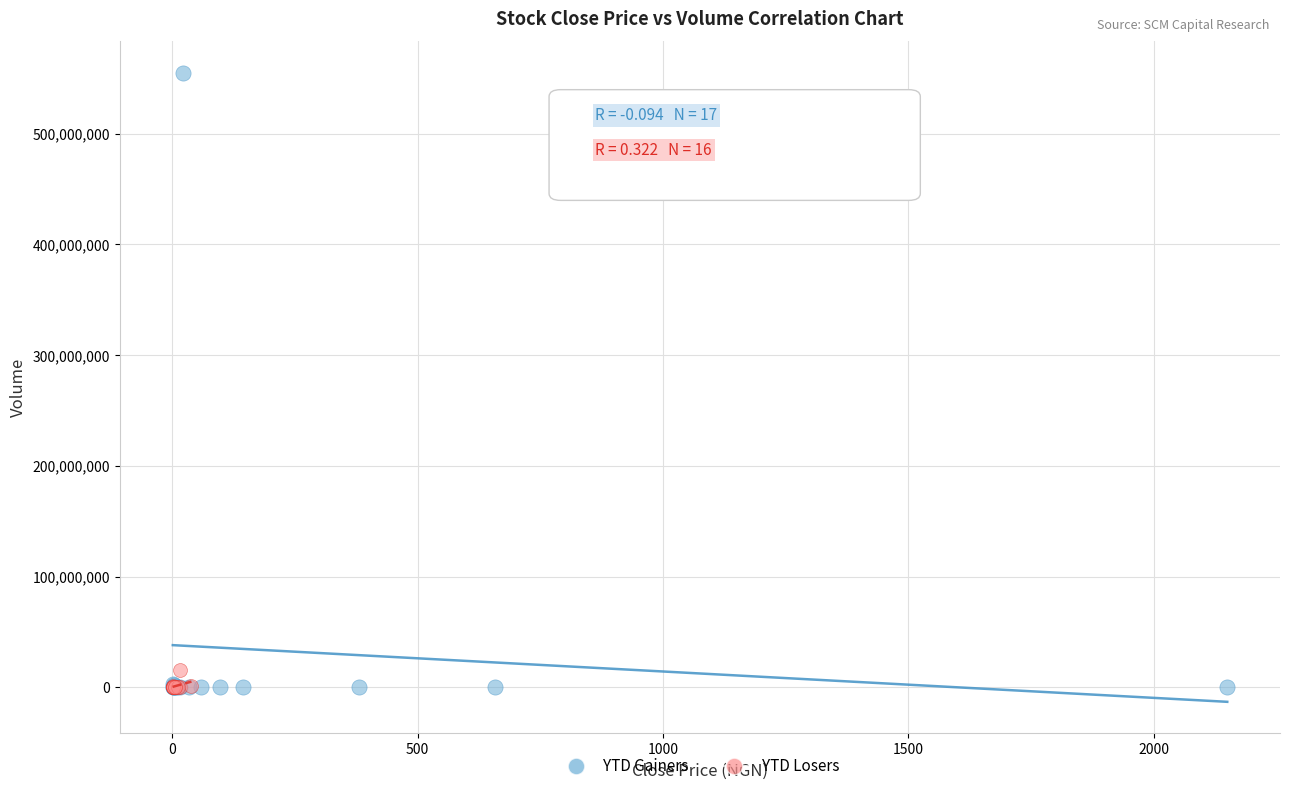

Which series has the largest Y range (max minus min)?

YTD Gainers